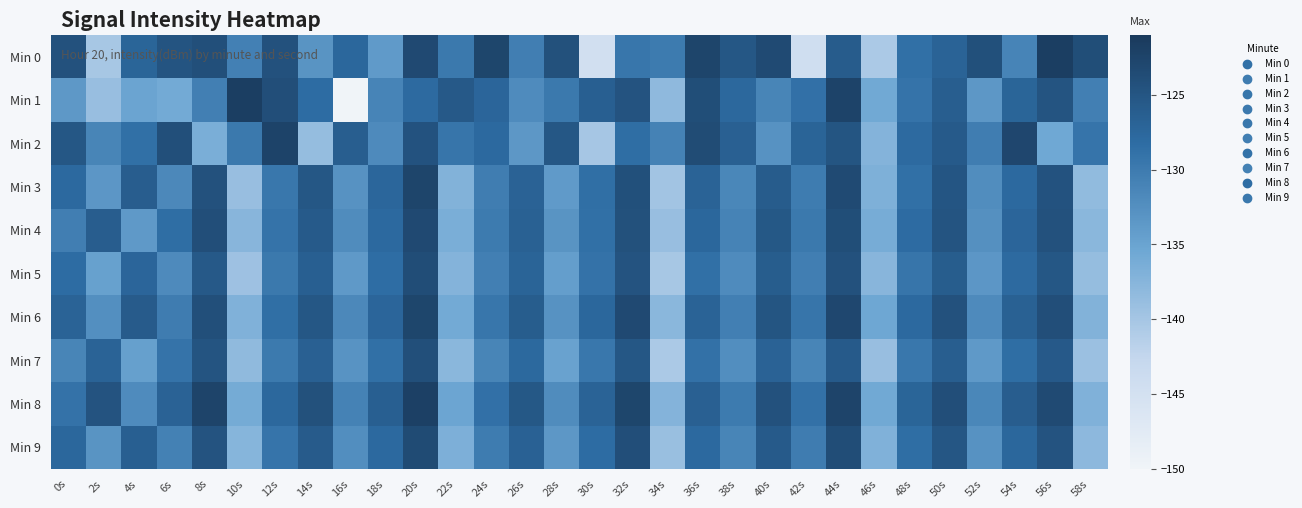

Reading left to right, transcribe all the data shown in this chart.

Min 0: 0s=-124.5	2s=-140.2	4s=-127.2	6s=-124.8	8s=-124.1	10s=-130.7	12s=-124.5	14s=-133.1	16s=-127.6	18s=-133.8	20s=-123.3	22s=-129.7	24s=-122.8	26s=-130.5	28s=-124.3	30s=-144.6	32s=-129.4	34s=-130.0	36s=-122.6	38s=-125.2	40s=-123.5	42s=-144.4	44s=-125.9	46s=-140.5	48s=-128.6	50s=-126.9	52s=-124.2	54s=-131.1	56s=-121.8	58s=-123.9
Min 1: 0s=-133.6	2s=-139.0	4s=-135.1	6s=-135.9	8s=-130.6	10s=-121.8	12s=-124.0	14s=-128.2	16s=-150.3	18s=-131.1	20s=-128.0	22s=-125.5	24s=-127.3	26s=-132.1	28s=-129.8	30s=-126.4	32s=-124.7	34s=-138.2	36s=-123.9	38s=-127.6	40s=-131.3	42s=-128.8	44s=-122.4	46s=-135.7	48s=-129.1	50s=-126.3	52s=-133.5	54s=-127.2	56s=-124.8	58s=-130.6
Min 2: 0s=-125.3	2s=-131.2	4s=-128.7	6s=-124.1	8s=-136.5	10s=-129.8	12s=-122.4	14s=-138.7	16s=-126.3	18s=-131.9	20s=-124.6	22s=-129.3	24s=-127.8	26s=-133.5	28s=-125.2	30s=-140.1	32s=-128.4	34s=-130.9	36s=-123.7	38s=-126.5	40s=-132.8	42s=-127.1	44s=-124.9	46s=-137.3	48s=-128.0	50s=-125.7	52s=-130.4	54s=-122.9	56s=-135.6	58s=-129.2
Min 3: 0s=-127.8	2s=-133.4	4s=-126.1	6s=-131.7	8s=-124.5	10s=-138.9	12s=-129.6	14s=-125.3	16s=-132.8	18s=-127.4	20s=-122.6	22s=-137.1	24s=-130.3	26s=-126.8	28s=-133.9	30s=-128.5	32s=-124.2	34s=-139.7	36s=-127.0	38s=-131.5	40s=-125.9	42s=-130.1	44s=-123.4	46s=-136.8	48s=-128.7	50s=-125.0	52s=-132.3	54s=-127.9	56s=-124.6	58s=-138.4
Min 4: 0s=-130.5	2s=-126.2	4s=-133.8	6s=-128.4	8s=-124.0	10s=-137.6	12s=-129.1	14s=-125.7	16s=-132.2	18s=-127.8	20s=-123.3	22s=-136.5	24s=-130.0	26s=-126.6	28s=-133.1	30s=-128.7	32s=-124.3	34s=-138.9	36s=-127.5	38s=-131.0	40s=-125.4	42s=-129.8	44s=-123.9	46s=-136.2	48s=-128.1	50s=-124.8	52s=-132.6	54s=-127.3	56s=-124.5	58s=-137.8
Min 5: 0s=-128.2	2s=-134.7	4s=-127.3	6s=-131.9	8s=-125.5	10s=-139.4	12s=-129.8	14s=-126.4	16s=-133.7	18s=-128.3	20s=-123.8	22s=-137.2	24s=-130.6	26s=-127.1	28s=-134.3	30s=-129.0	32s=-124.7	34s=-140.2	36s=-128.6	38s=-132.1	40s=-126.0	42s=-130.5	44s=-124.4	46s=-137.6	48s=-129.3	50s=-126.0	52s=-133.4	54s=-128.0	56s=-125.2	58s=-138.7
Min 6: 0s=-126.9	2s=-132.5	4s=-125.8	6s=-130.2	8s=-124.1	10s=-136.9	12s=-128.5	14s=-125.2	16s=-131.7	18s=-127.3	20s=-122.8	22s=-135.9	24s=-129.4	26s=-126.0	28s=-132.8	30s=-127.5	32s=-123.3	34s=-137.8	36s=-127.0	38s=-130.6	40s=-124.9	42s=-129.3	44s=-123.0	46s=-135.5	48s=-127.8	50s=-124.5	52s=-131.9	54s=-126.6	56s=-124.0	58s=-137.1
Min 7: 0s=-131.3	2s=-127.0	4s=-134.5	6s=-129.1	8s=-124.8	10s=-138.3	12s=-129.9	14s=-126.5	16s=-133.0	18s=-128.6	20s=-124.1	22s=-137.8	24s=-131.2	26s=-127.7	28s=-134.9	30s=-129.6	32s=-125.3	34s=-140.5	36s=-128.9	38s=-132.4	40s=-126.8	42s=-131.2	44s=-125.7	46s=-138.9	48s=-129.6	50s=-126.3	52s=-133.7	54s=-128.4	56s=-125.6	58s=-139.2
Min 8: 0s=-129.0	2s=-124.7	4s=-132.1	6s=-126.8	8s=-122.5	10s=-136.0	12s=-127.6	14s=-124.3	16s=-130.9	18s=-126.4	20s=-122.0	22s=-135.2	24s=-128.8	26s=-125.4	28s=-132.2	30s=-127.0	32s=-122.8	34s=-137.3	36s=-126.5	38s=-130.0	40s=-124.4	42s=-128.9	44s=-122.5	46s=-135.7	48s=-127.2	50s=-124.0	52s=-131.5	54s=-126.2	56s=-123.4	58s=-136.9
Min 9: 0s=-127.5	2s=-133.1	4s=-126.4	6s=-130.8	8s=-124.7	10s=-137.5	12s=-129.2	14s=-125.8	16s=-132.4	18s=-127.9	20s=-123.5	22s=-136.7	24s=-130.1	26s=-126.7	28s=-133.5	30s=-128.2	32s=-124.0	34s=-139.1	36s=-127.8	38s=-131.3	40s=-125.7	42s=-130.2	44s=-123.8	46s=-136.9	48s=-128.4	50s=-125.1	52s=-132.8	54s=-127.5	56s=-124.7	58s=-138.0